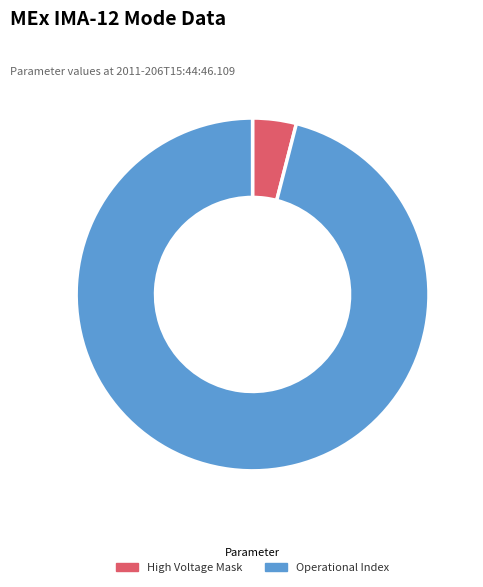

Which category has the smallest portion of the pie?

High Voltage Mask